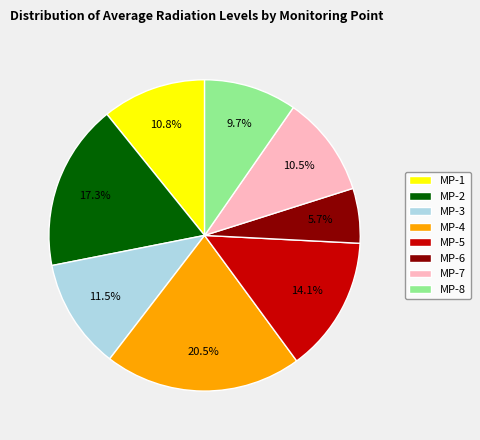

To the nearest percent, what portion does MP-5 represent?

14%